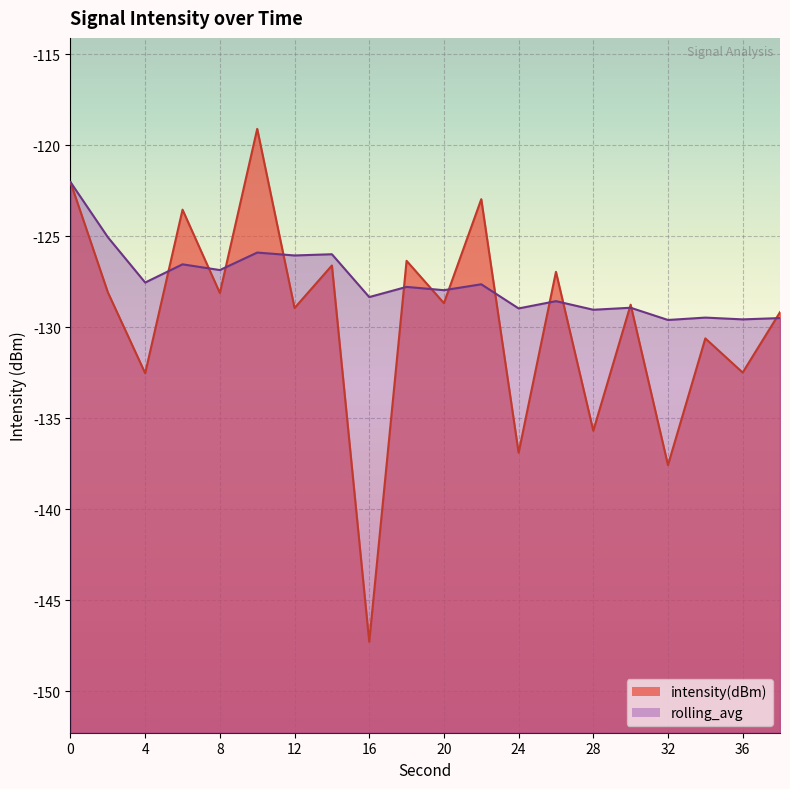

Between 0 and 2, which series saw the biggest shift?

intensity(dBm)